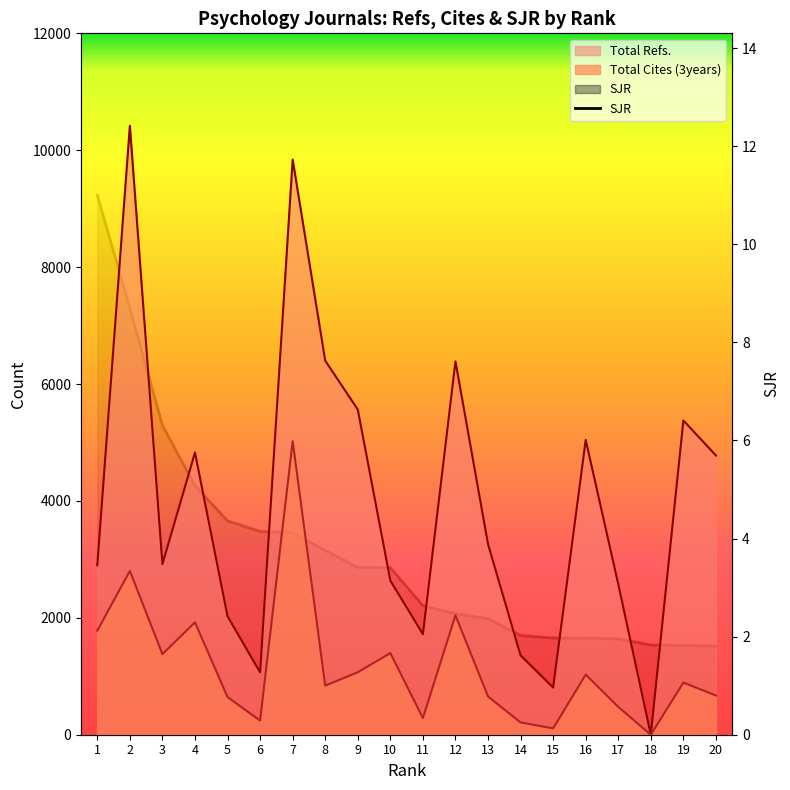

Between 10 and 9, which is larger?

9